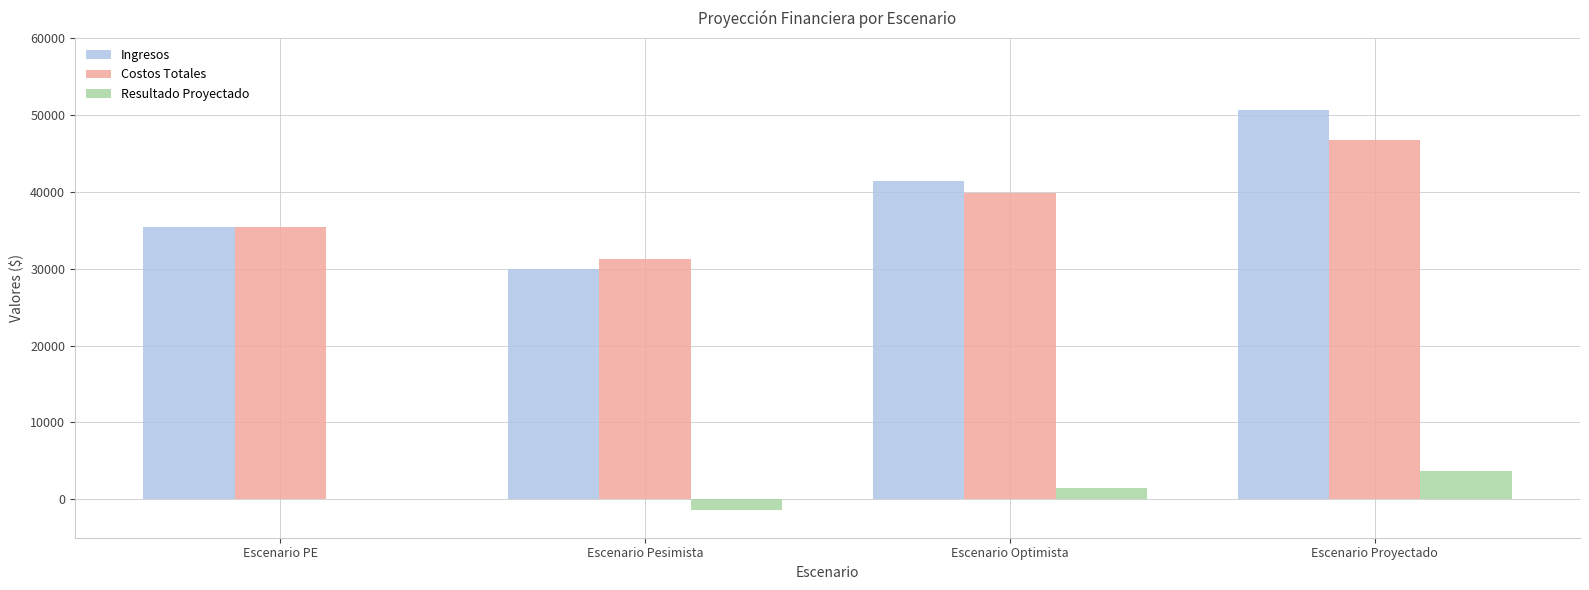

Count the number of data series in this chart.

3